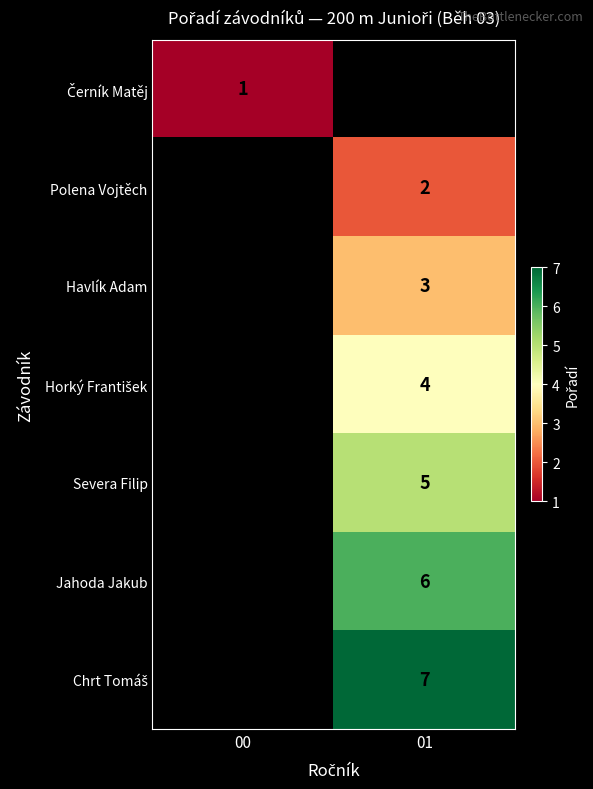

What is the greatest value displayed?

7.0